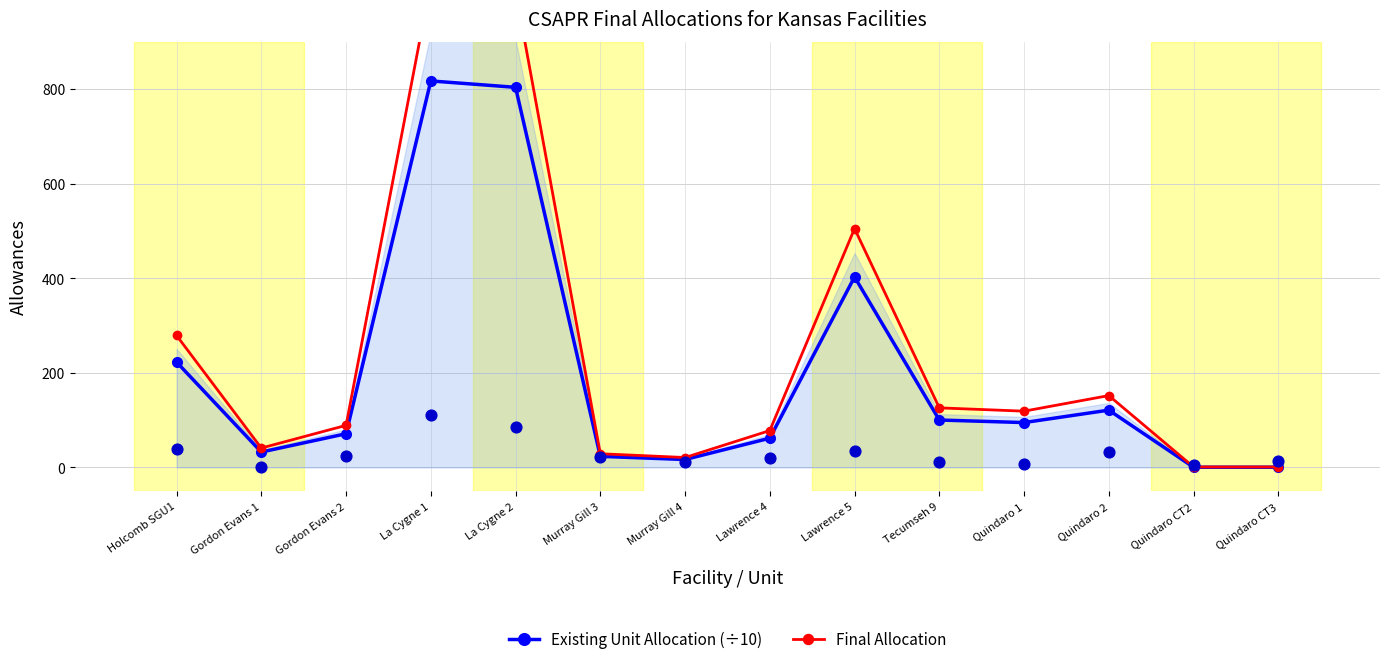

Which series reaches the maximum Y coordinate?

Final Allocation